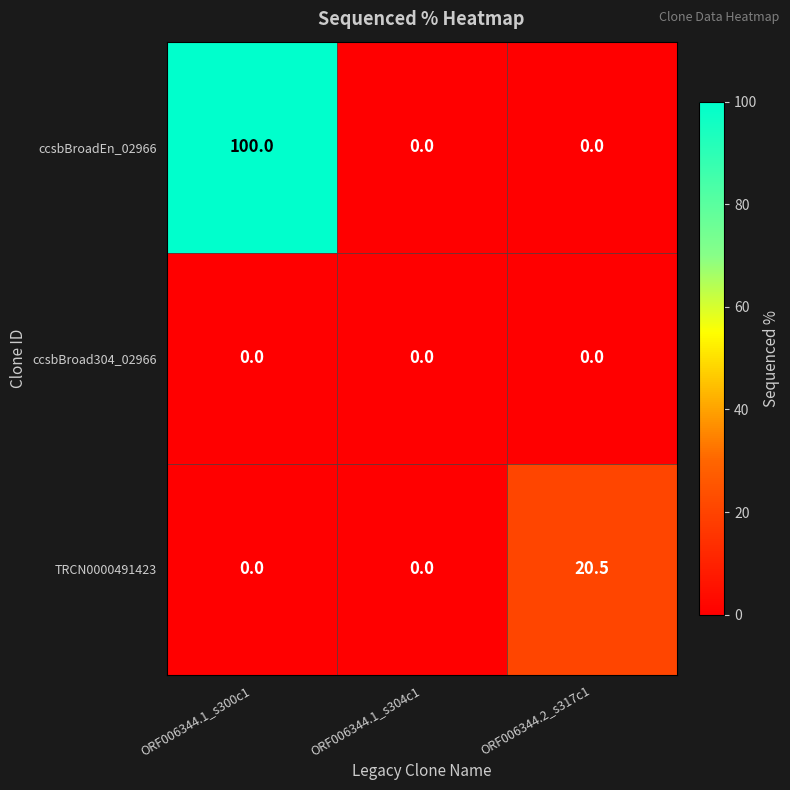

Reading left to right, extract all data points from this chart.

ccsbBroadEn_02966: 100.0	0.0	0.0
ccsbBroad304_02966: 0.0	0.0	0.0
TRCN0000491423: 0.0	0.0	20.5